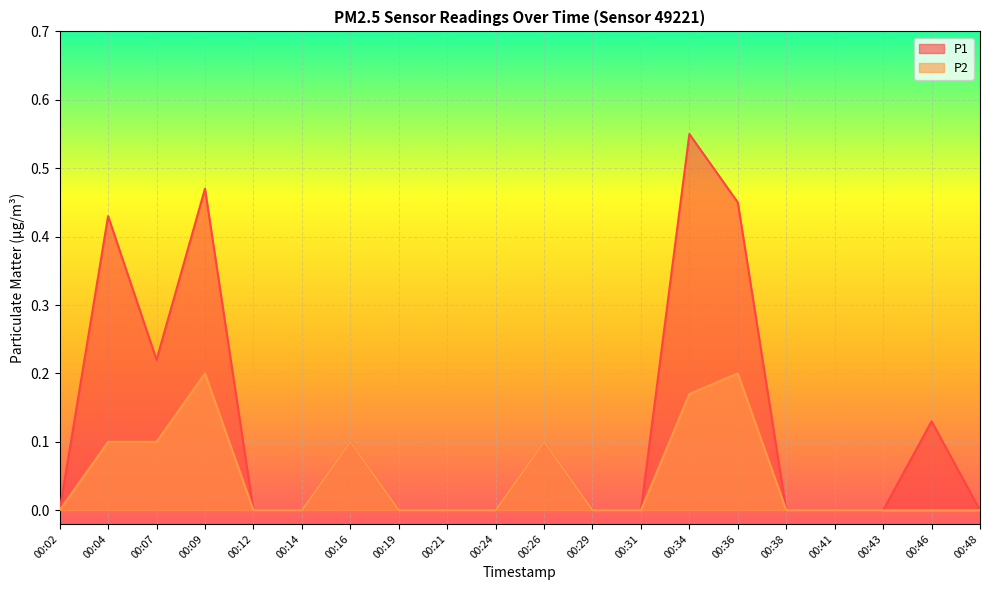

True or false: P2 and P1 intersect in this chart.

False